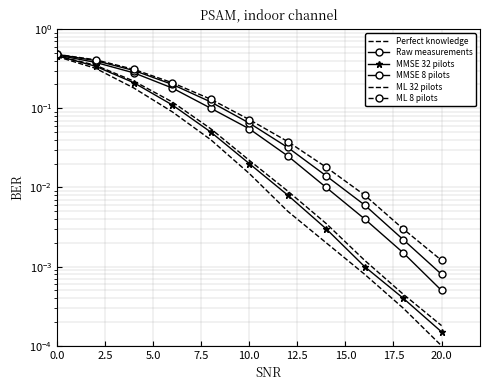

Which series has the largest total across all categories?

ML 8 pilots